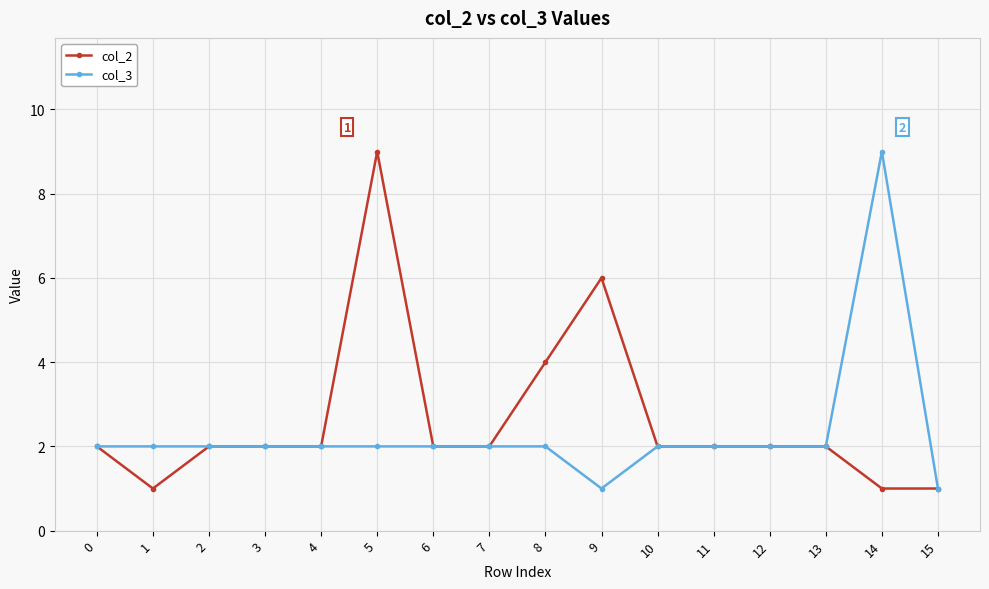

What is the value of the col_2 point at the 14th from the left?

2